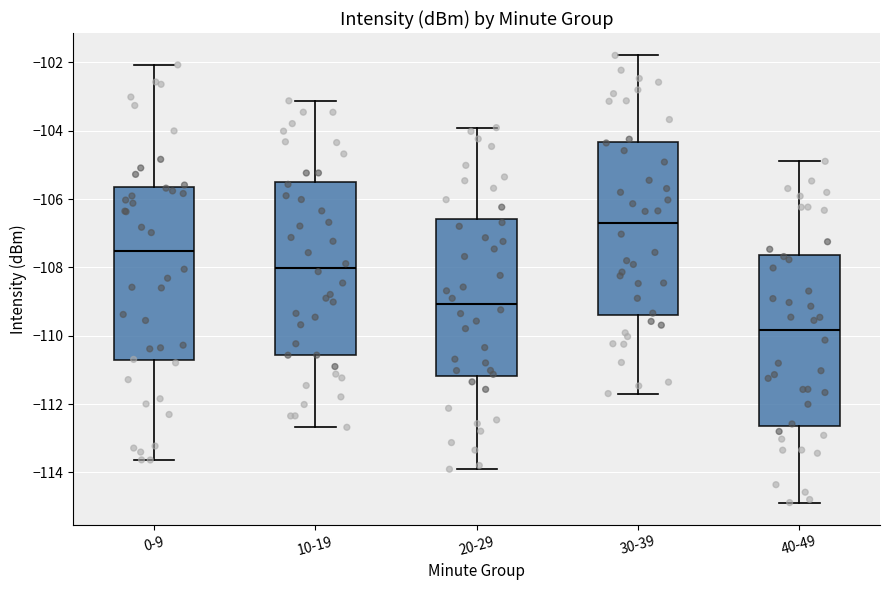

Where is the upper edge of the box for 30-39 on the y-axis? The values are not printed on the chart, so give them approximately, as read against the axis.

-104.4